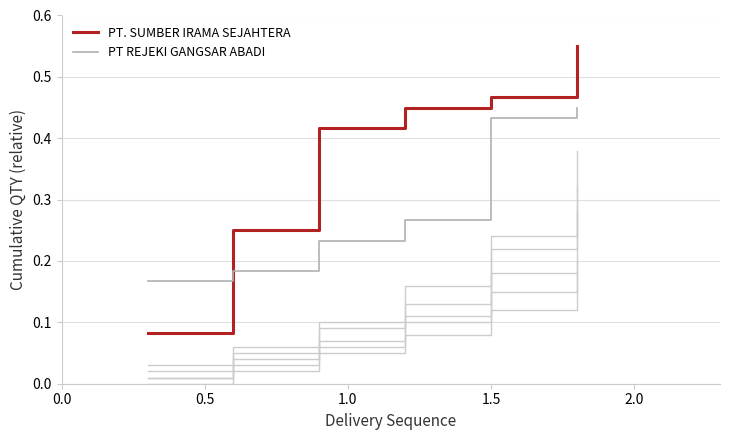

After their last crossing, which series has the higher values: PT. SUMBER IRAMA SEJAHTERA or PT REJEKI GANGSAR ABADI?

PT. SUMBER IRAMA SEJAHTERA